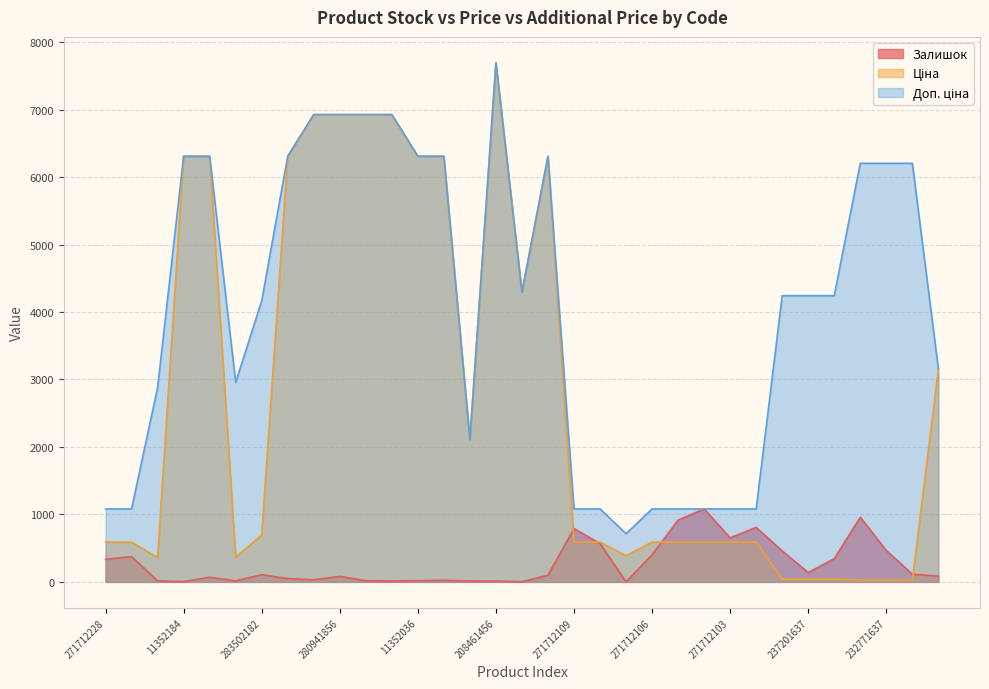

How many intersections are there between Ціна and Залишок?

4